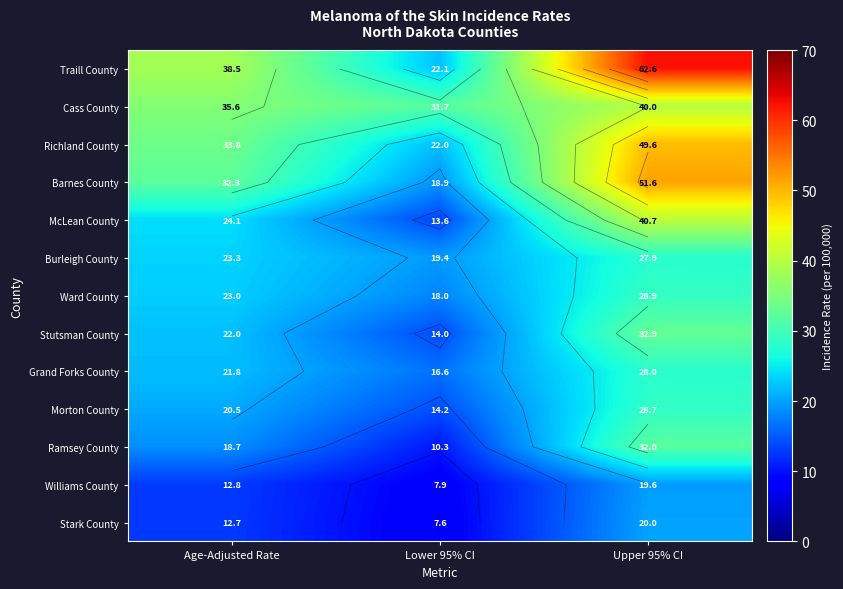

At which label is Barnes County closest to 35?

Age-Adjusted Rate